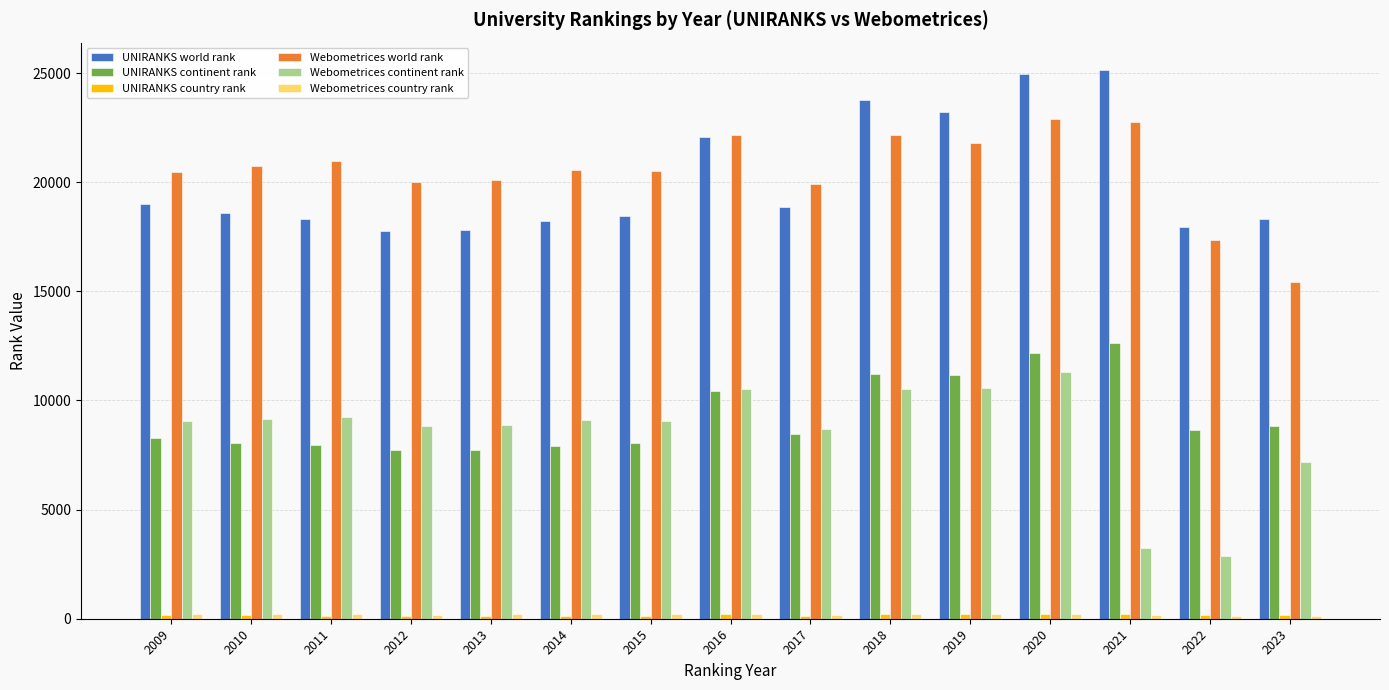

Does the chart contain stacked bars?

No